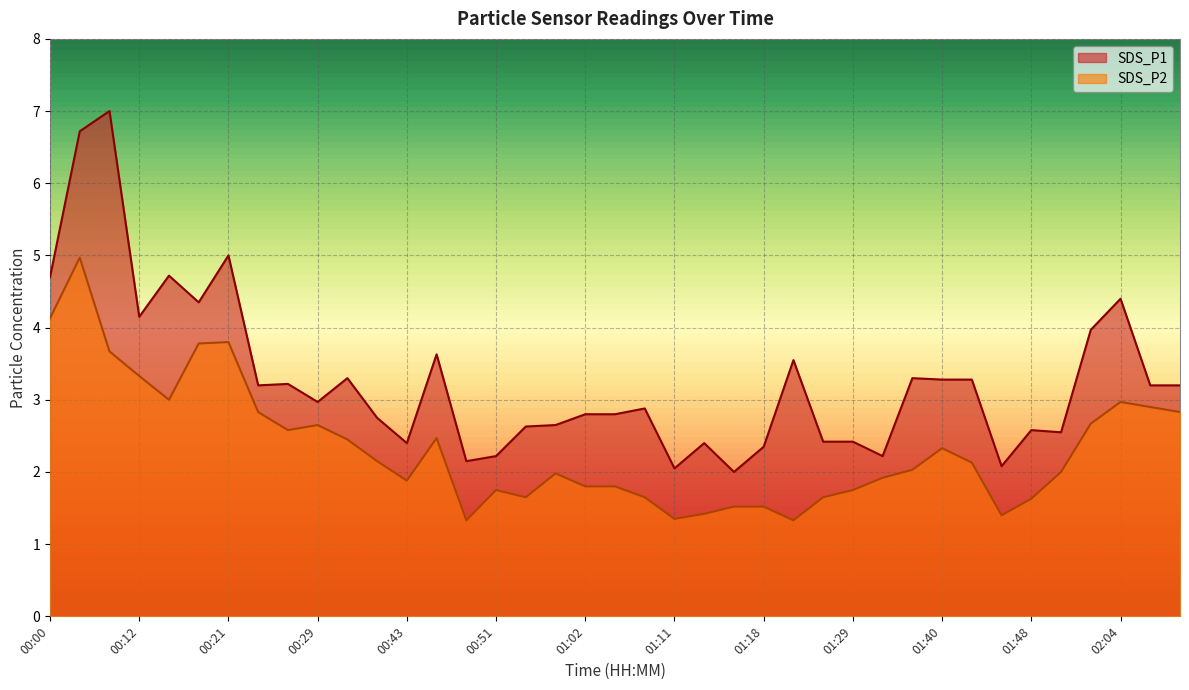

Where is the first local minimum for SDS_P1?

00:12